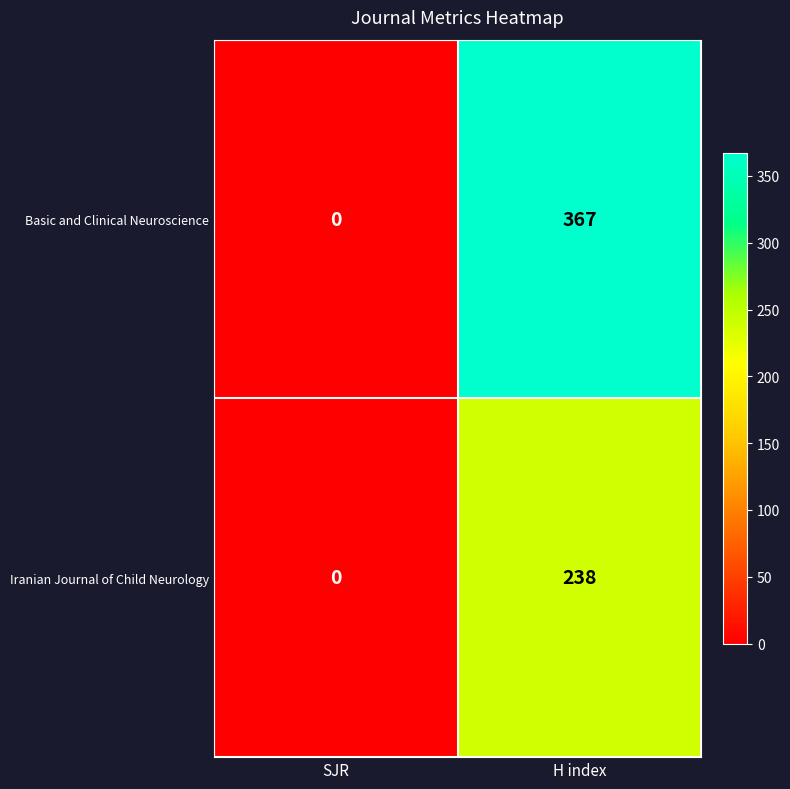

The Iranian Journal of Child Neurology series shows 138 at SJR. True or false?

False